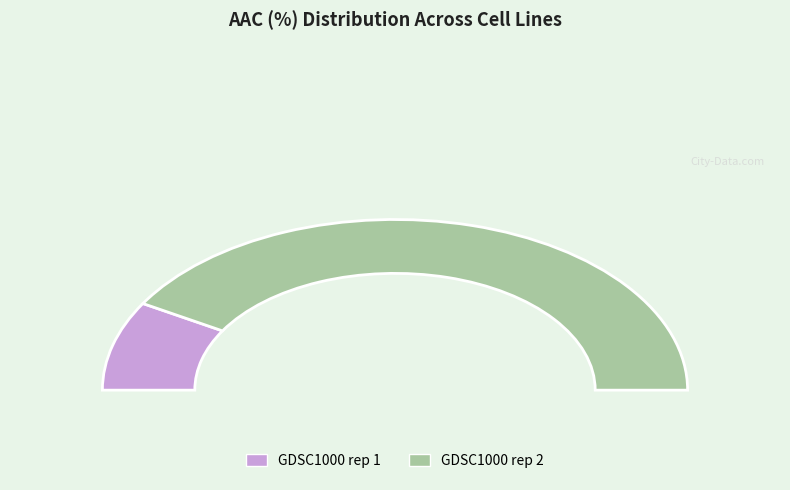

Count the number of slices in the pie.

2